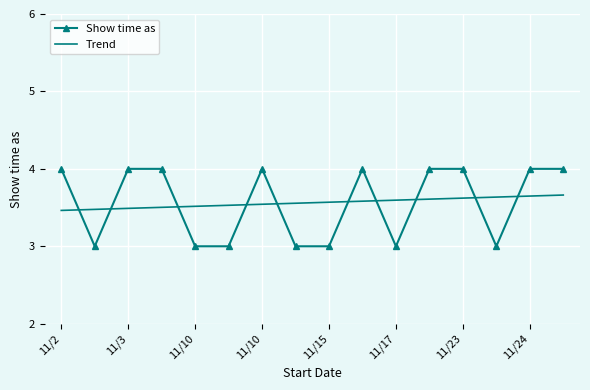

What is the difference between the maximum and minimum values in the Show time as series?

1.0